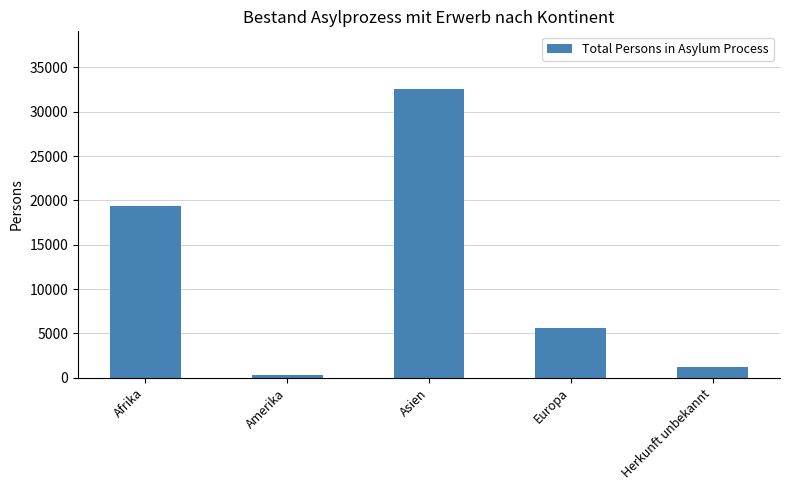

Which has a higher value, Herkunft unbekannt or Europa?

Europa